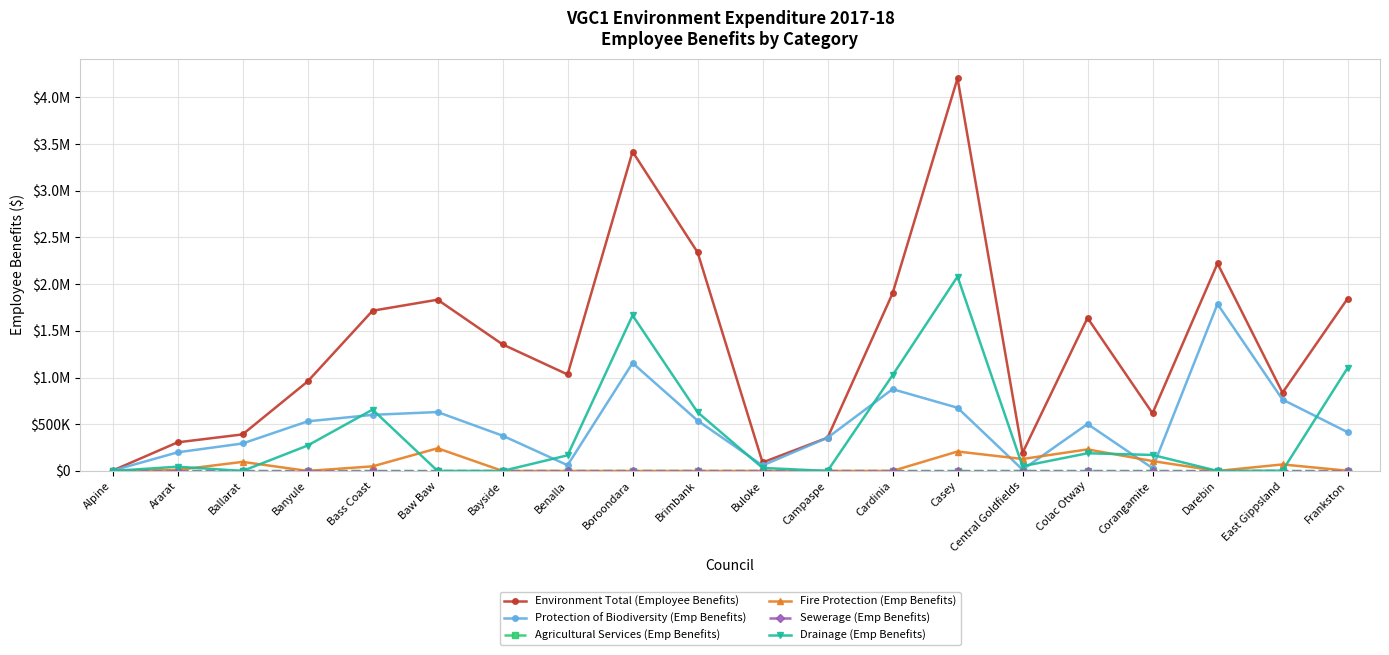

Does the chart have visible grid lines?

Yes